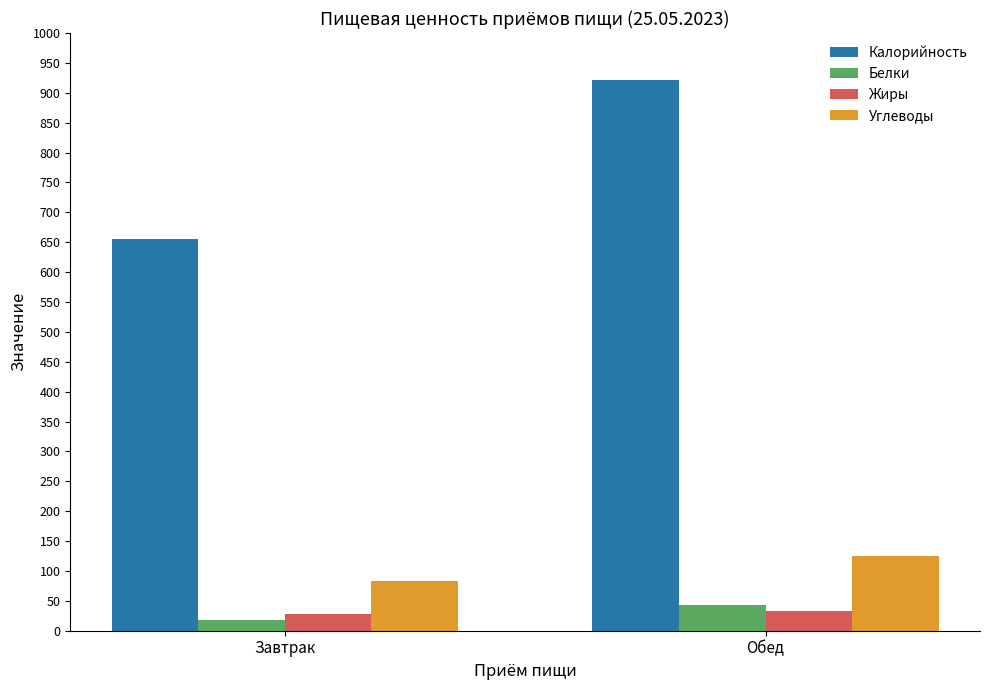

What value does the Белки series have at Обед?

42.5